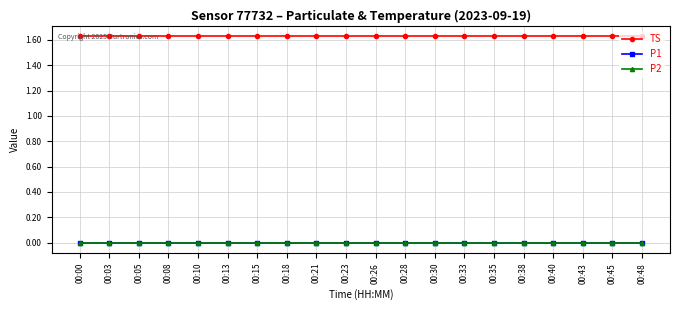

What is the spread (max minus min) of values at 00:33?

1.6